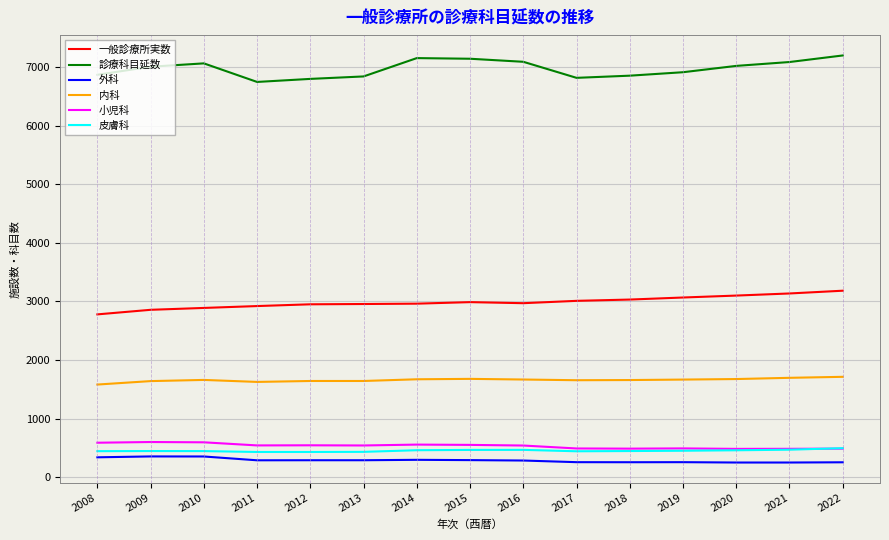

What is the difference between the highest and lowest values at 2022?

6945